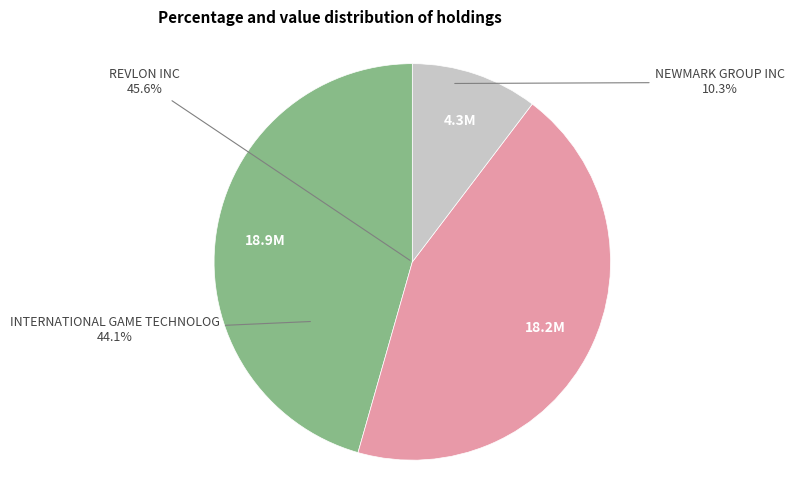

What is the total percentage of INTERNATIONAL GAME TECHNOLOG and REVLON INC?

89.7%